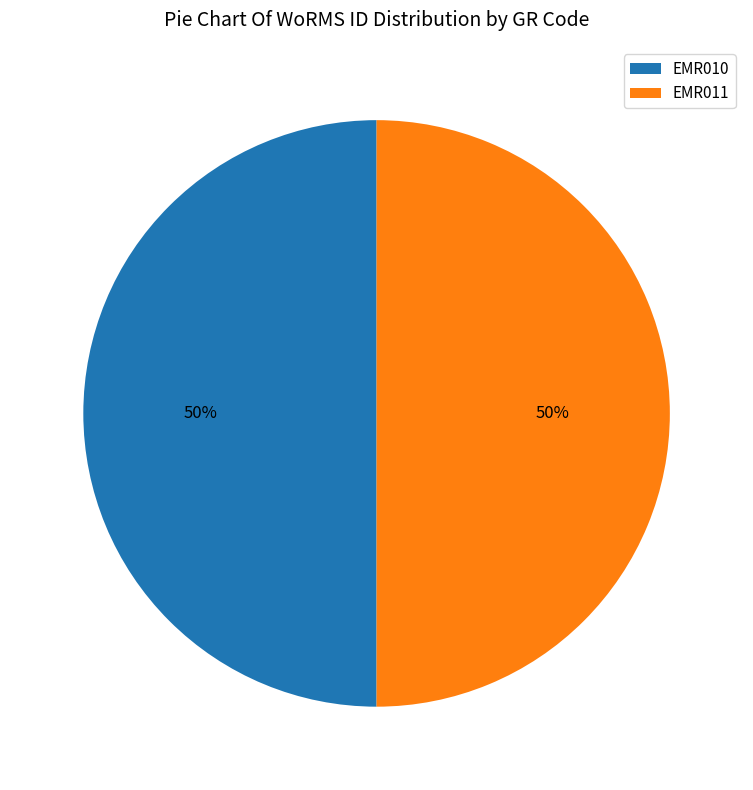

The EMR011 slice represents 37% of the pie. True or false?

False